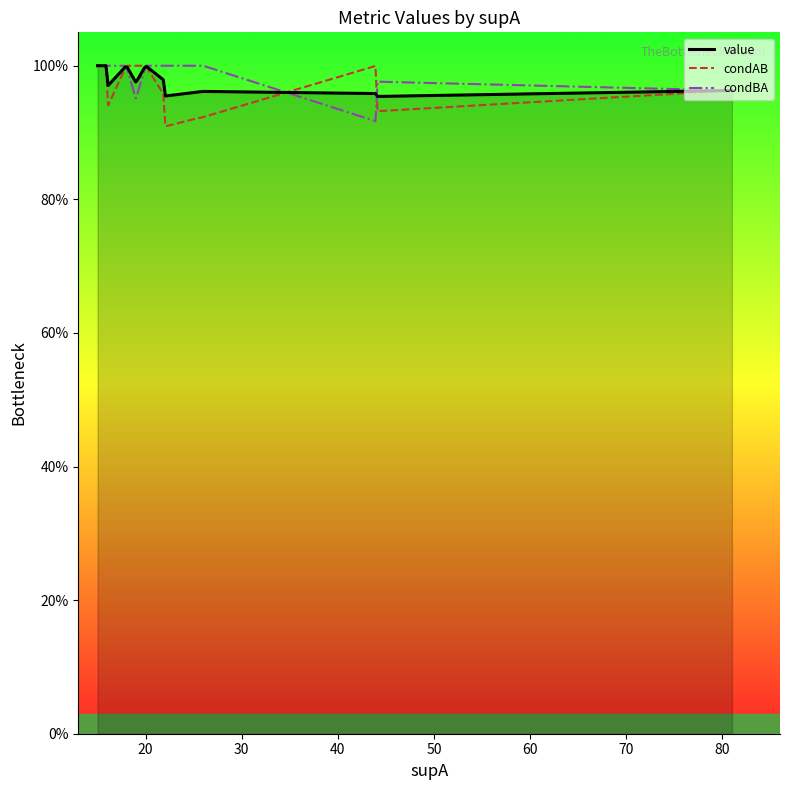

What is the value of the condAB point at the 20th from the left?

1.0